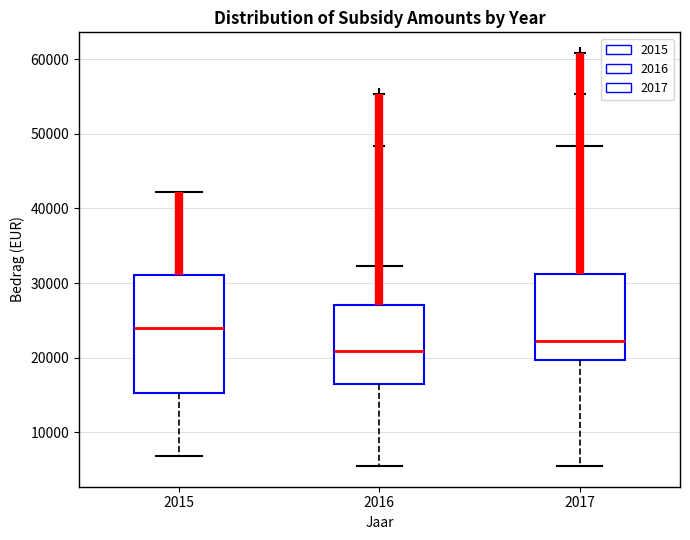

Which box has the lowest median line?

2016